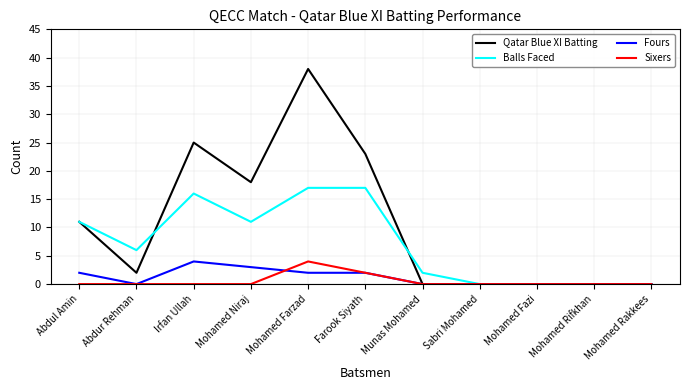

At Irfan Ullah, list the series in order from smallest to largest.

Sixers, Fours, Balls Faced, Qatar Blue XI Batting